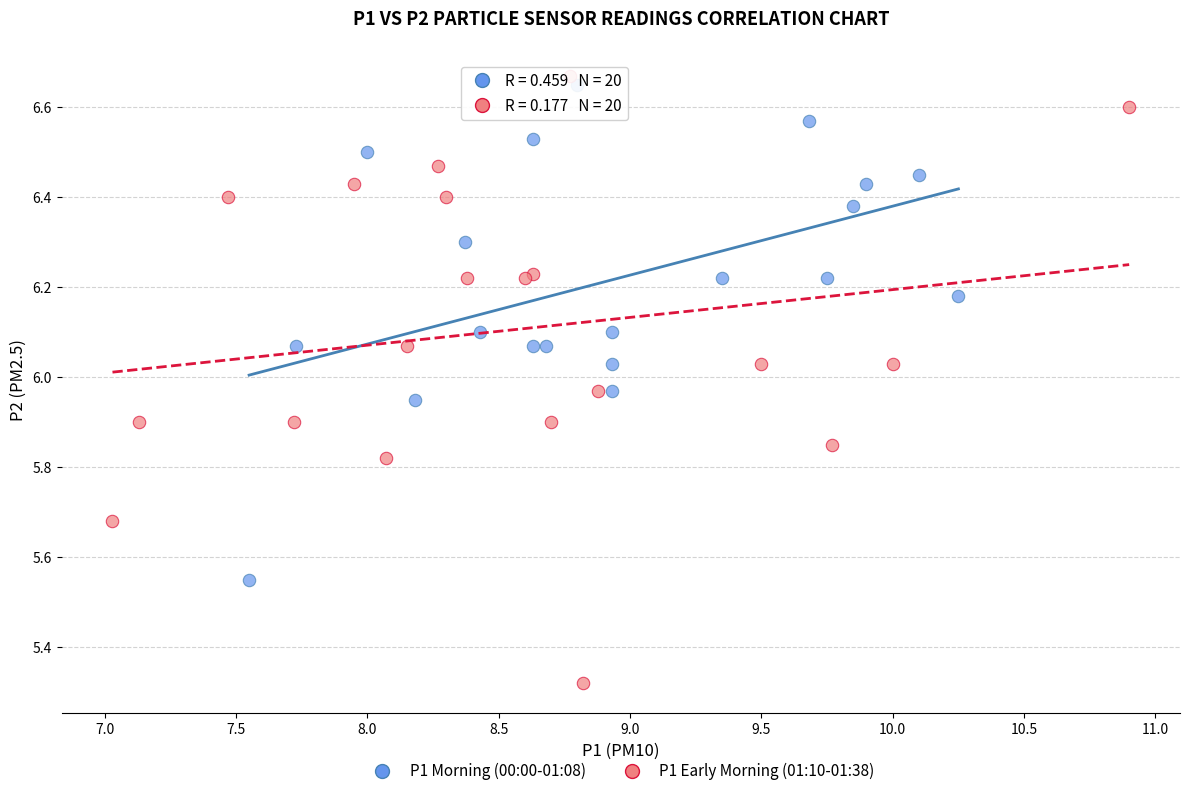

What are all the series names shown in the legend?

P1 Morning (00:00-01:08), P1 Early Morning (01:10-01:38)